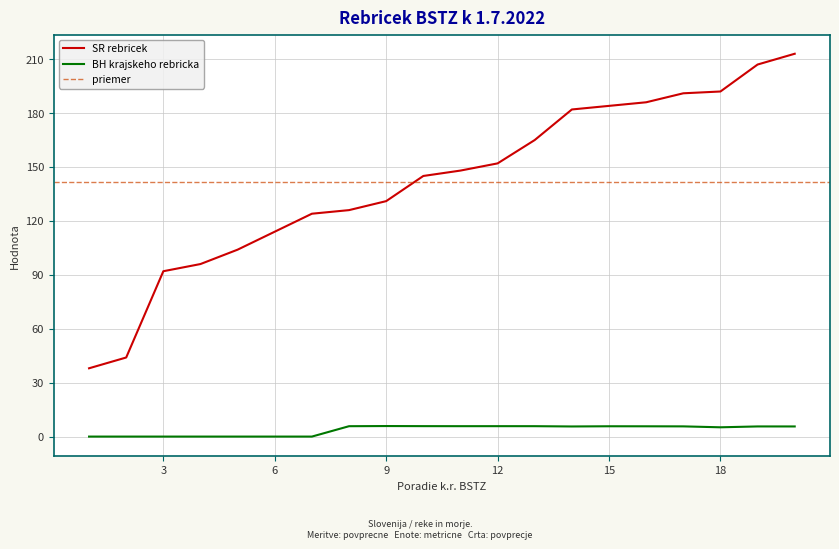

Where is the first local minimum for BH krajskeho rebricka?

11